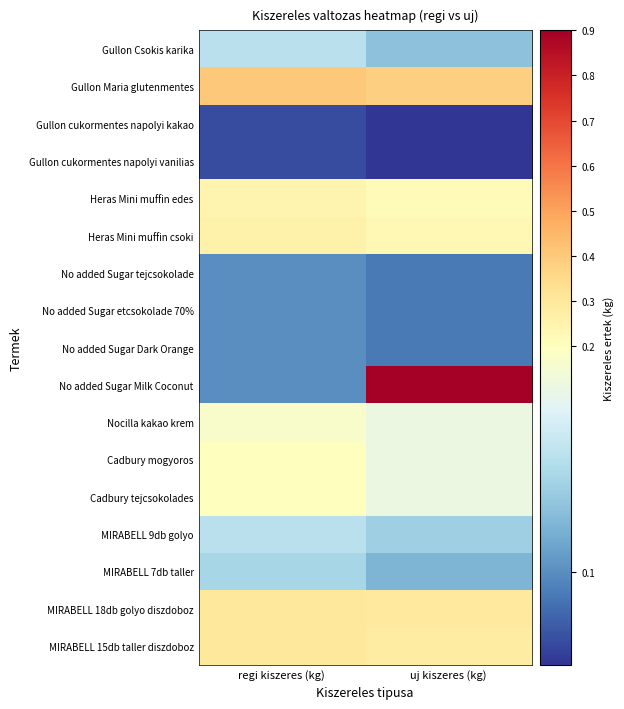

Which has a higher value, uj kiszeres (kg) or regi kiszeres (kg)?

regi kiszeres (kg)